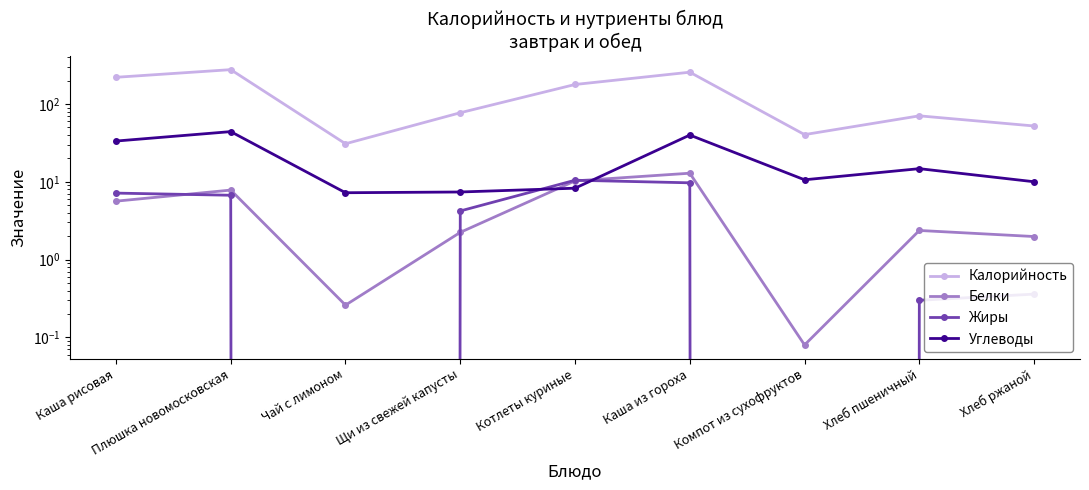

Does the chart have visible grid lines?

No